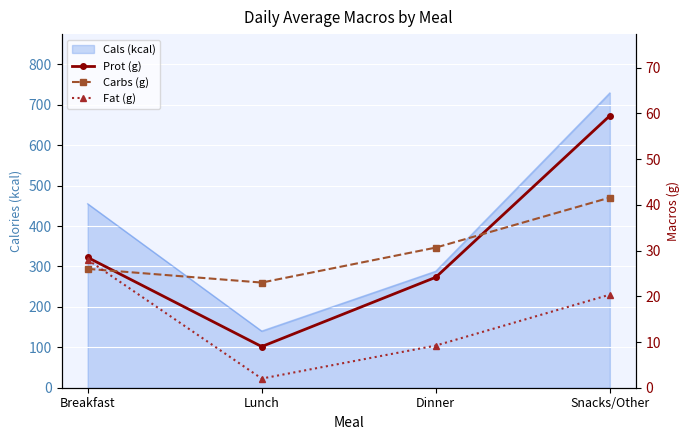

At which category does Fat (g) reach its first local valley?

Lunch